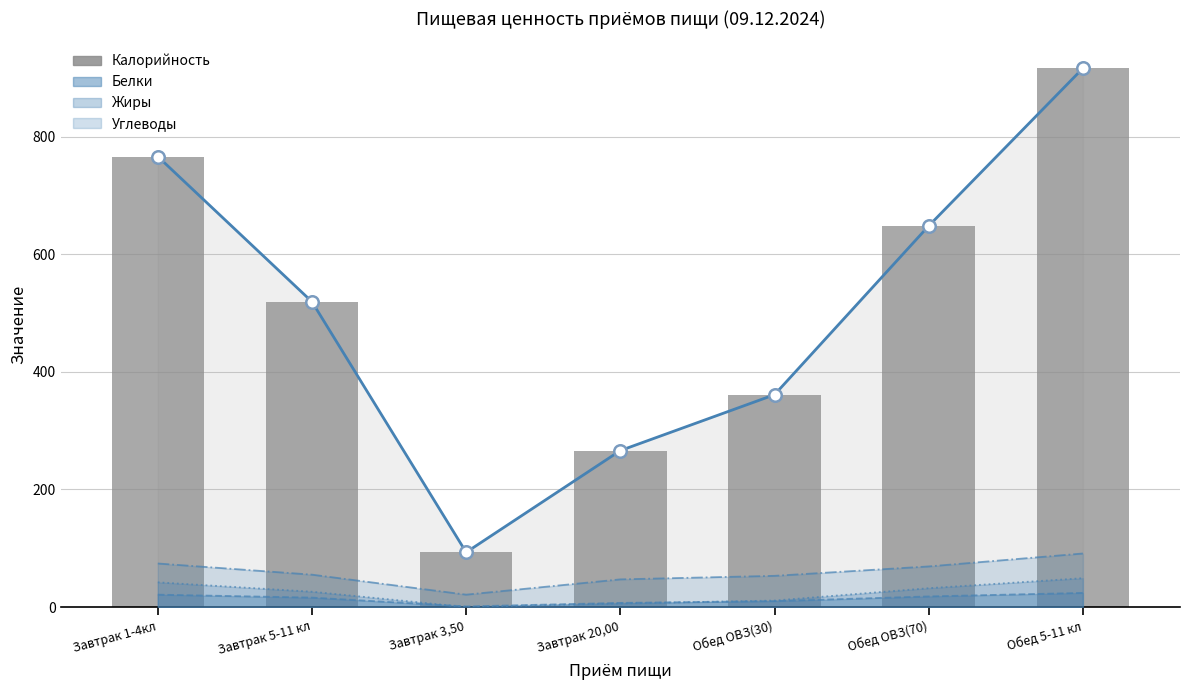

What is the label of the 5th bar from the left?

Обед ОВЗ(30)